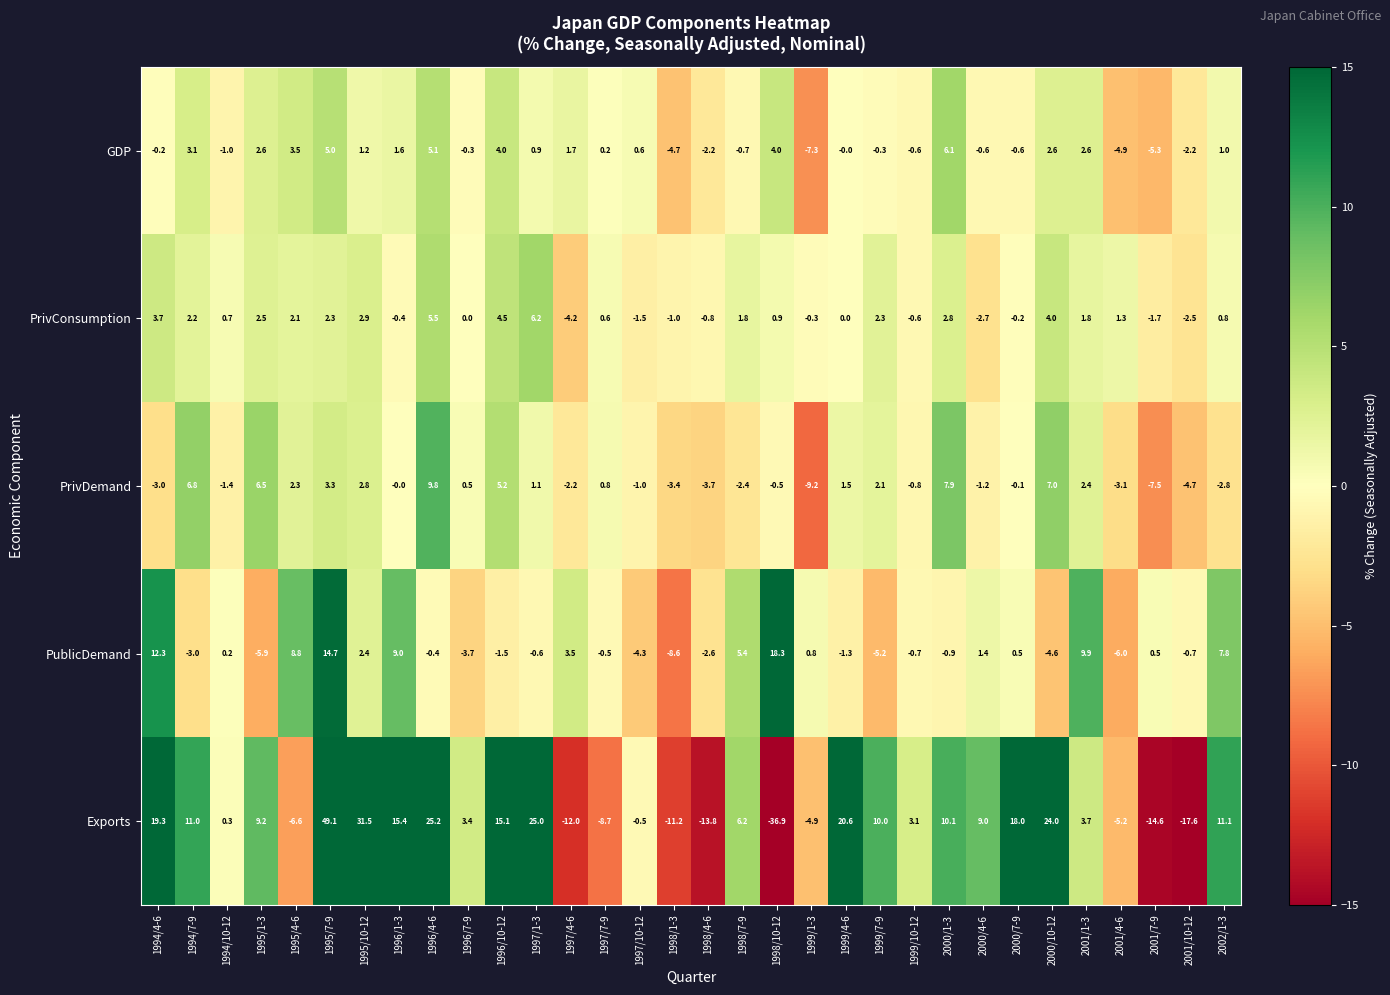

What is the difference between the GDP values at 1996/7-9 and 2001/10-12?

1.9